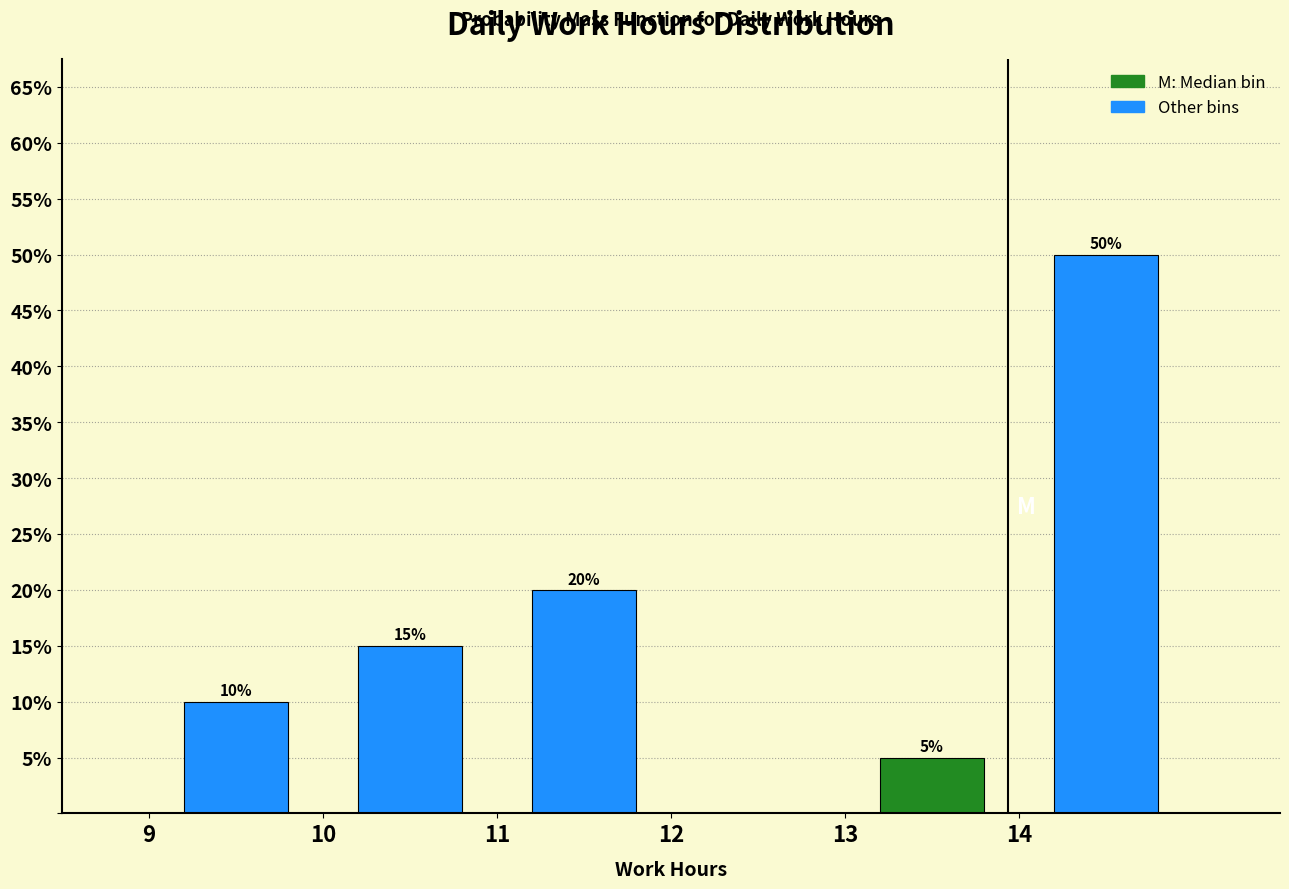

Which range on the x-axis has the tallest bar?

14 to 15